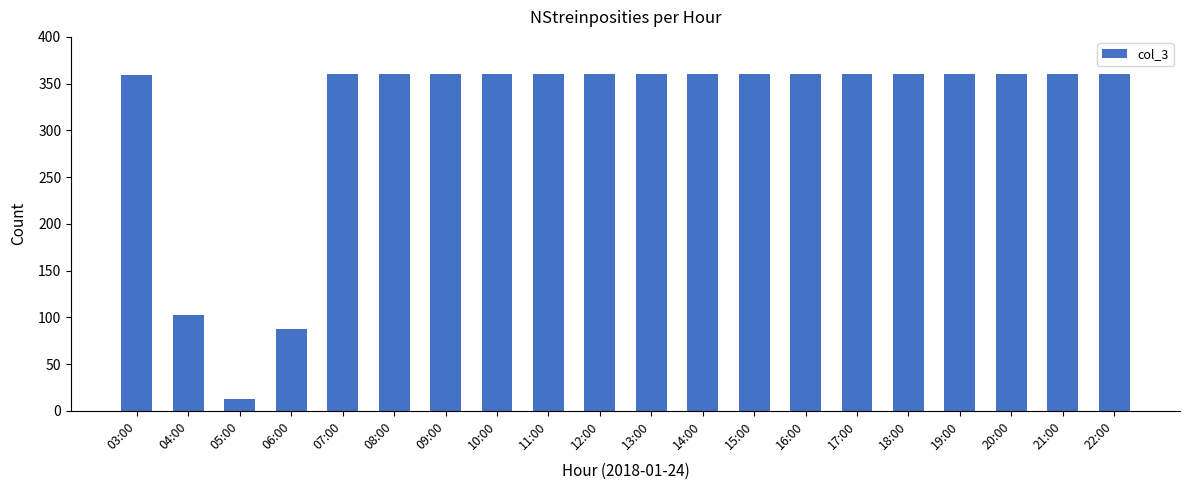

True or false: the data shows 132 at 06:00.

False